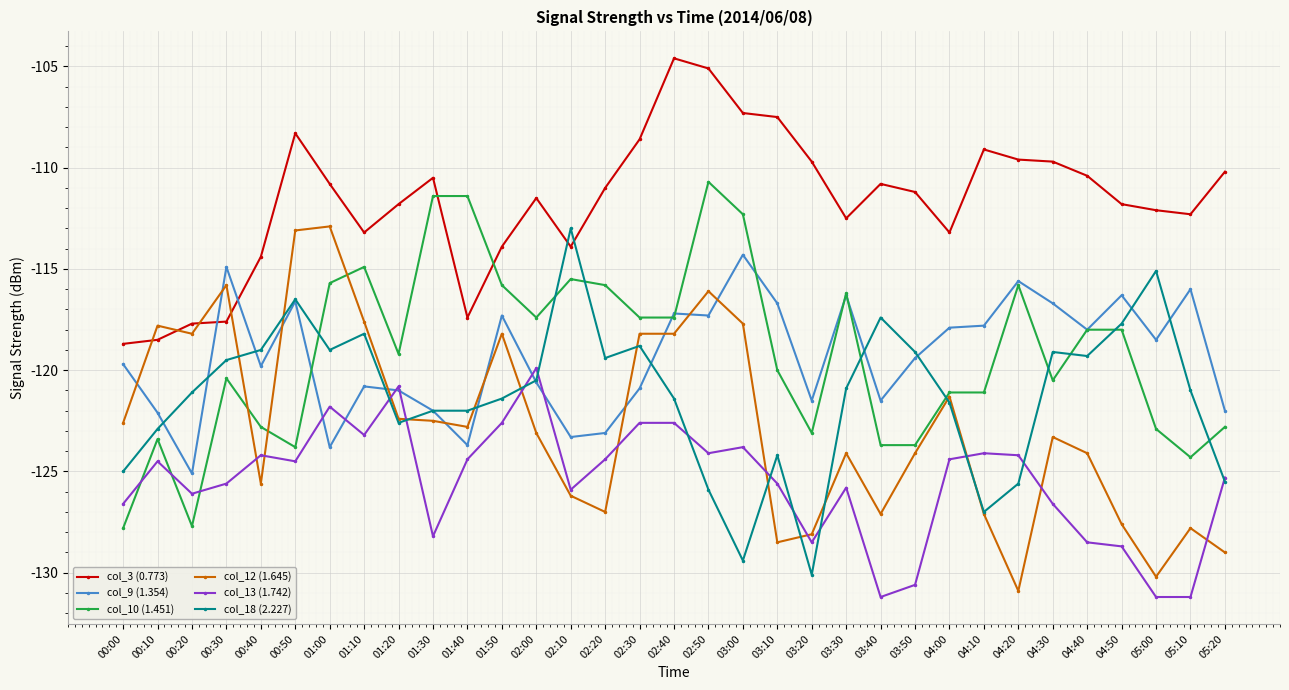

What is the total value across all series at 03:20?

-741.0